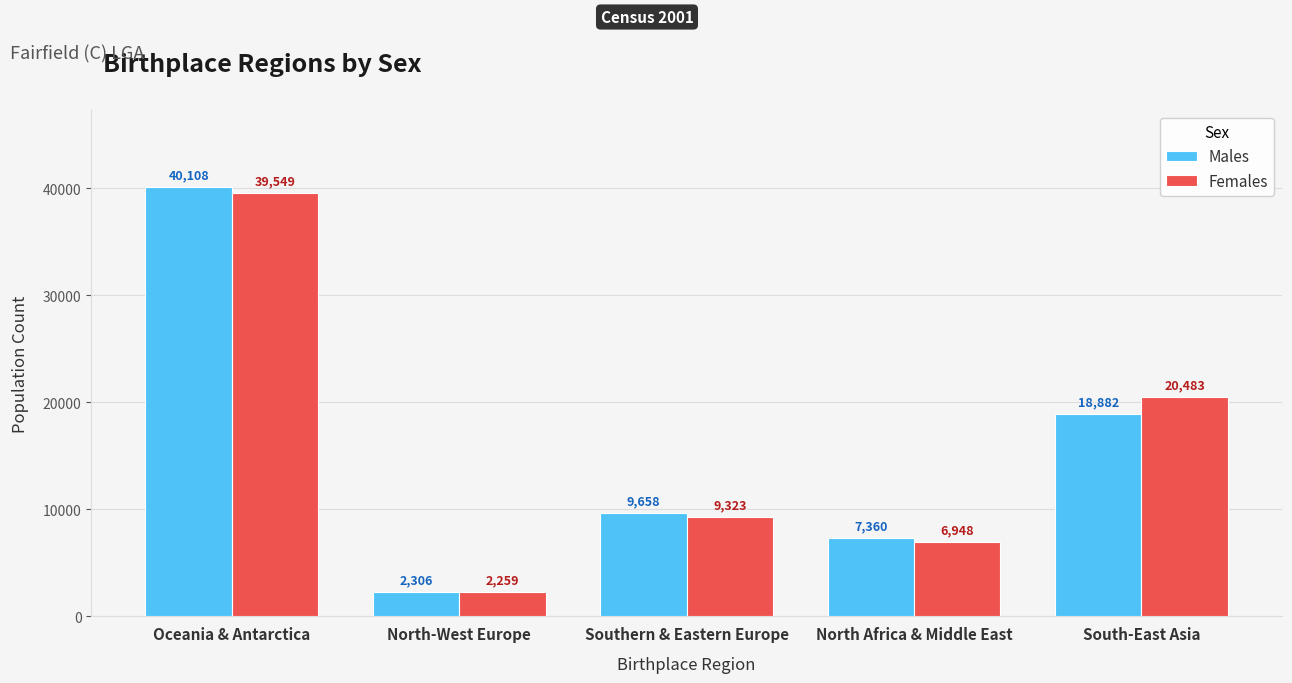

Is it true that Females equals 2259 at North-West Europe?

True